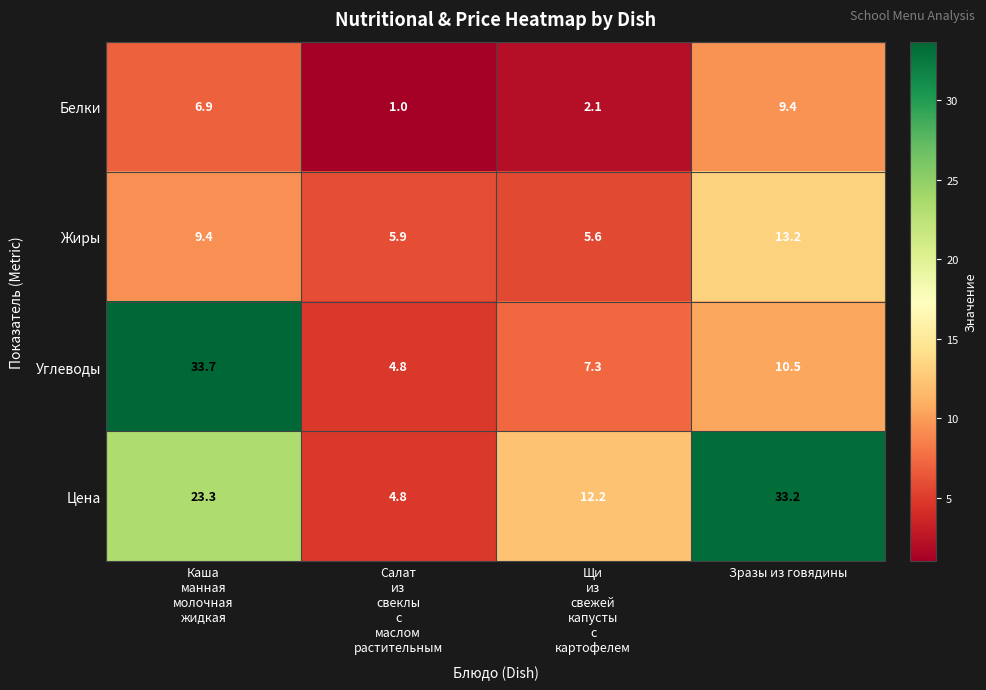

Which series changed the most between Салат
из
свеклы
с
маслом
растительным and Щи
из
свежей
капусты
с
картофелем?

Цена